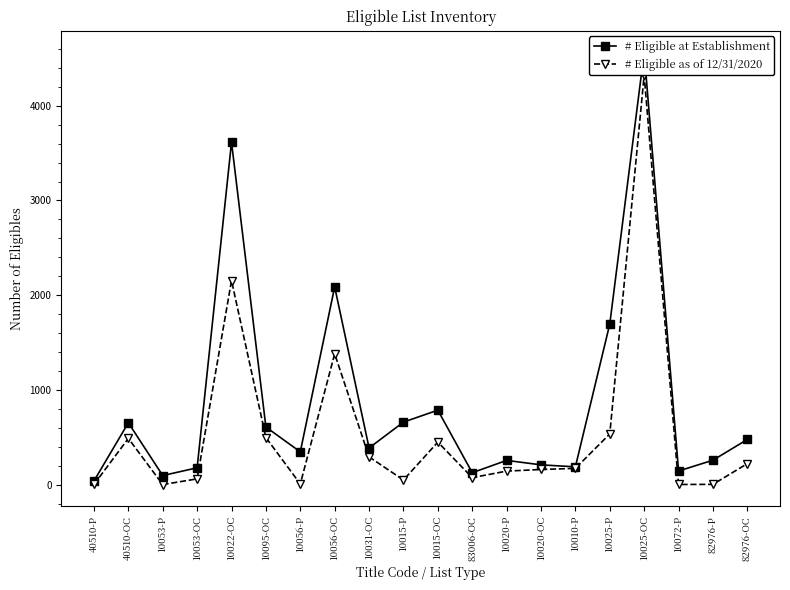

What is the maximum value for # Eligible at Establishment?

4563